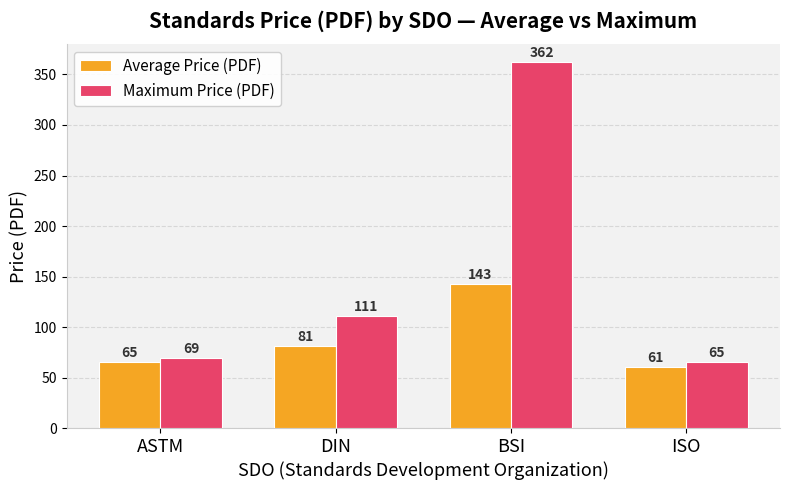

Is the value of Maximum Price (PDF) at ISO greater than the value of Average Price (PDF) at BSI?

No